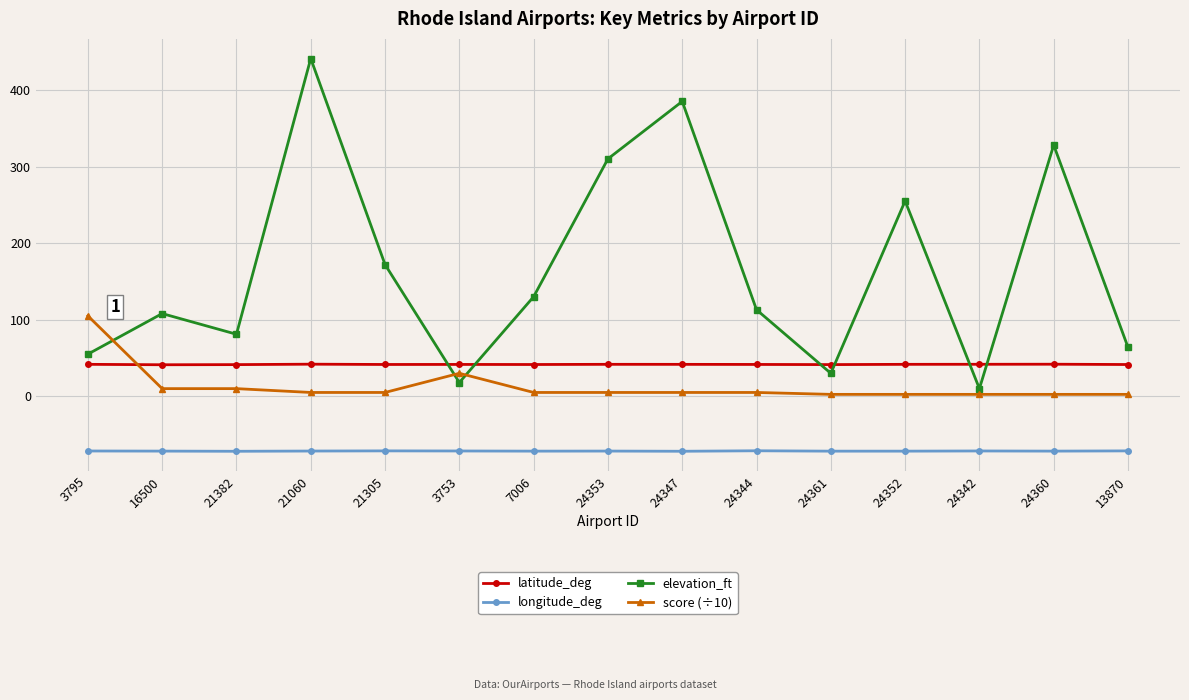

What is the spread (max minus min) of values at 21382?

152.8